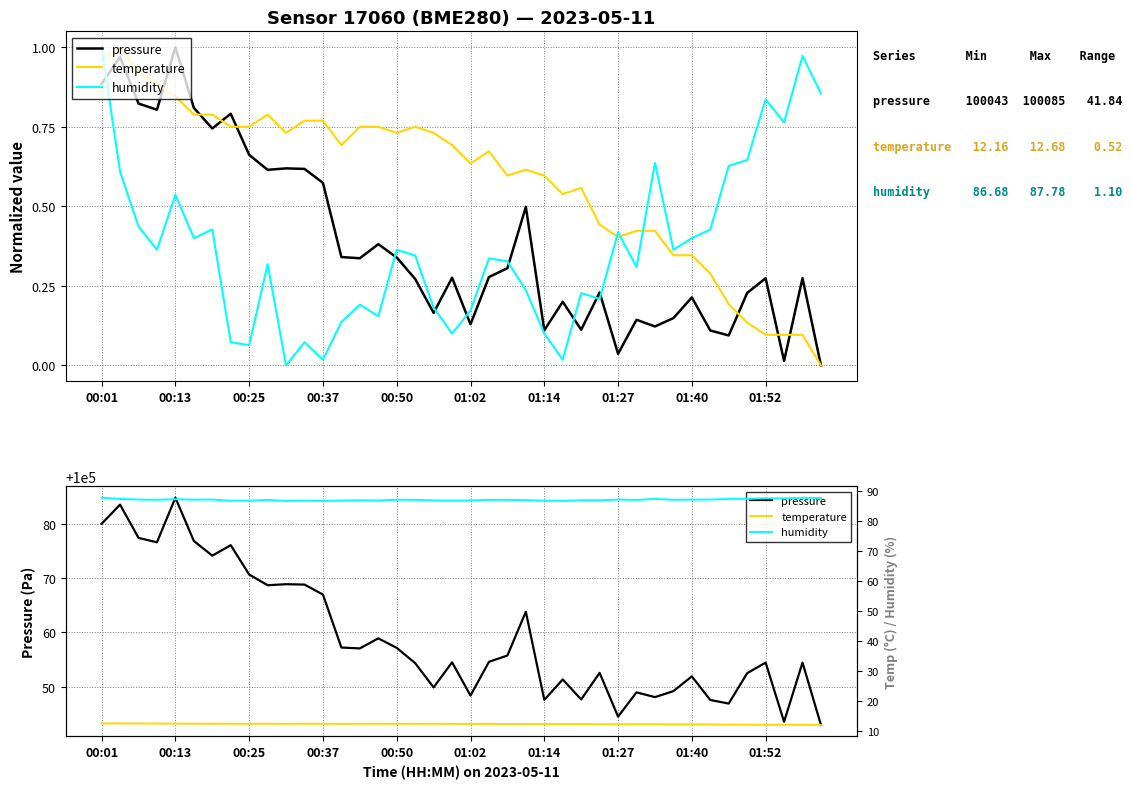

Does the chart display data point markers on the line(s)?

No